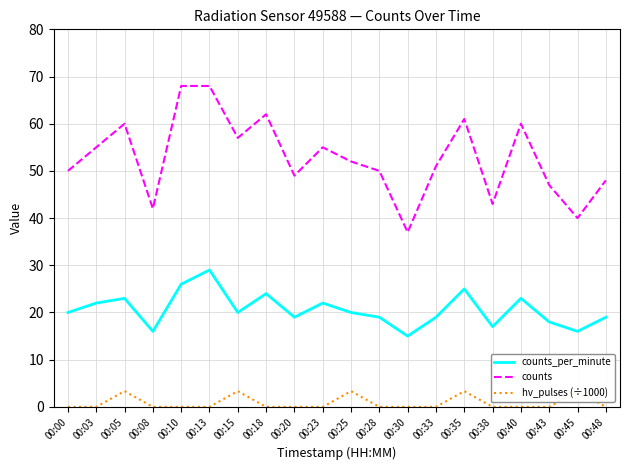

Is it true that hv_pulses (÷1000) equals -2.2 at 00:30?

False